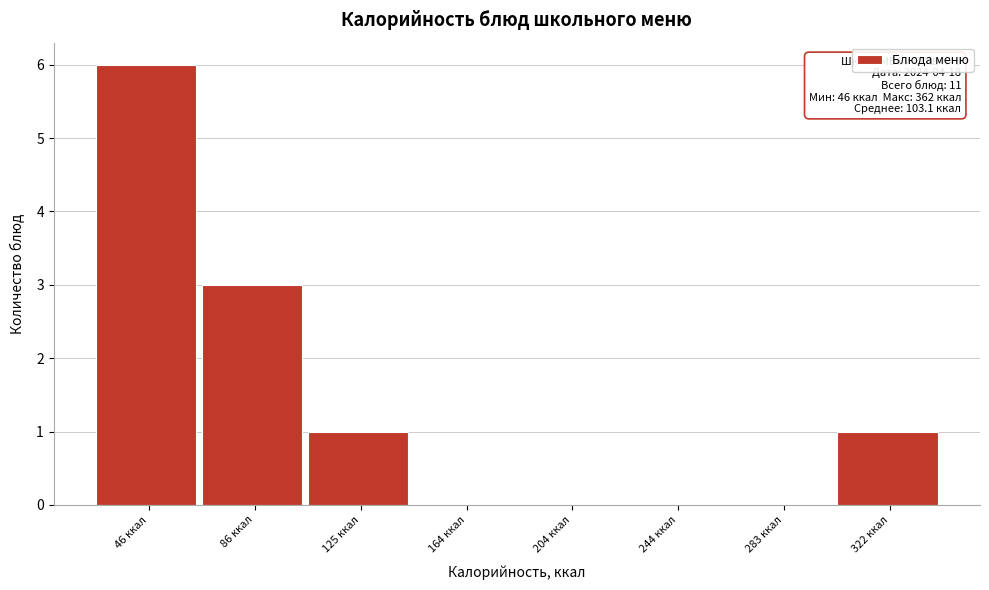

Reading left to right, extract all data points from this chart.

46 ккал=6	86 ккал=3	125 ккал=1	164 ккал=0	204 ккал=0	244 ккал=0	283 ккал=0	322 ккал=1